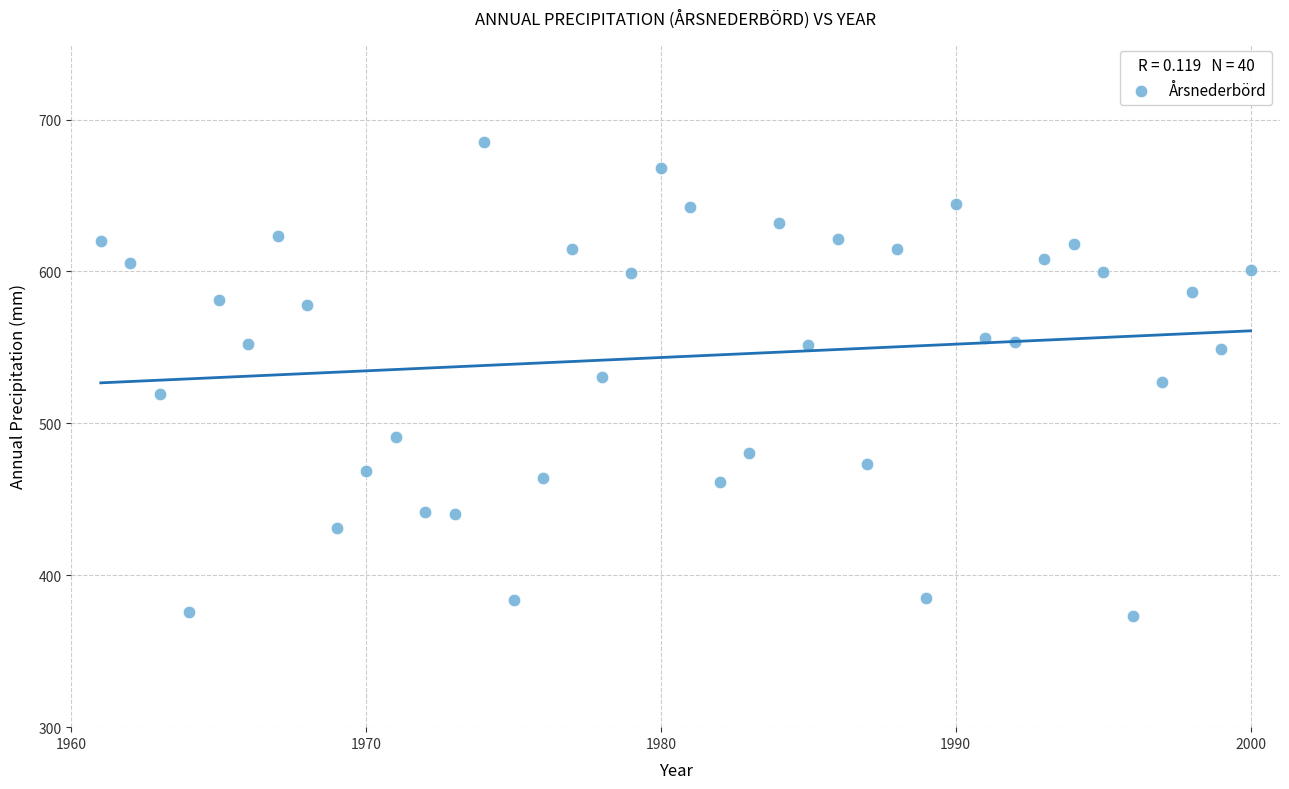

What is the range of X values (max minus min)?

39.0